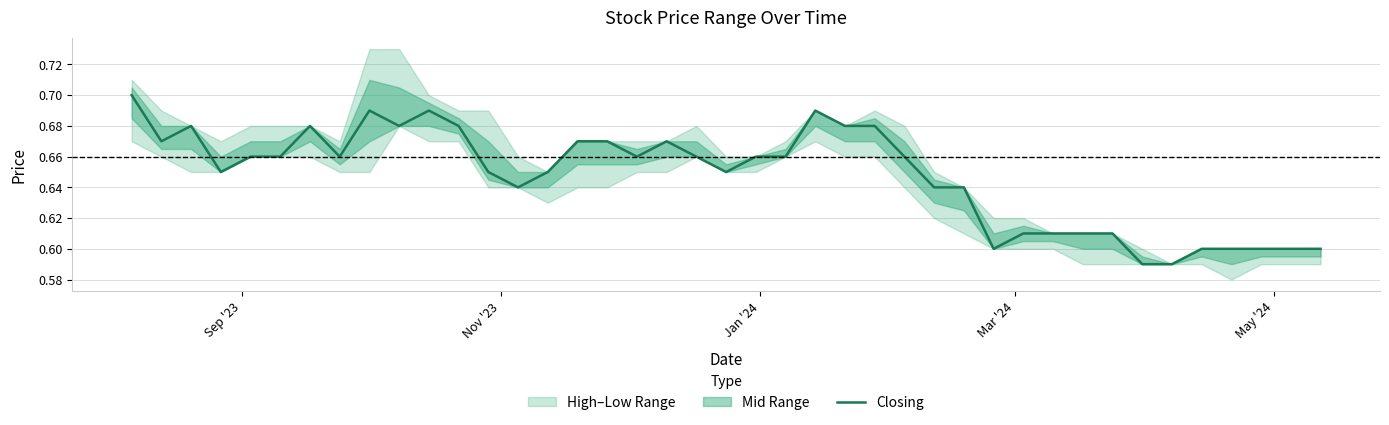

True or false: the data has more than 1 interior local peaks.

True